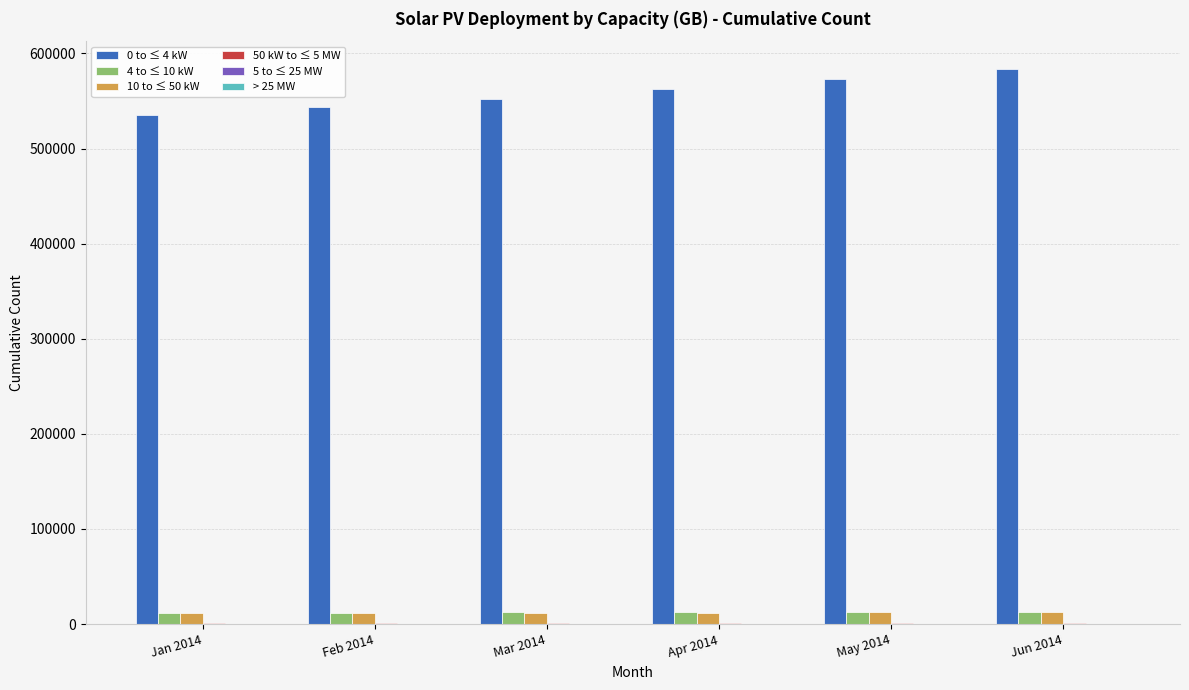

How many groups of bars are there?

6